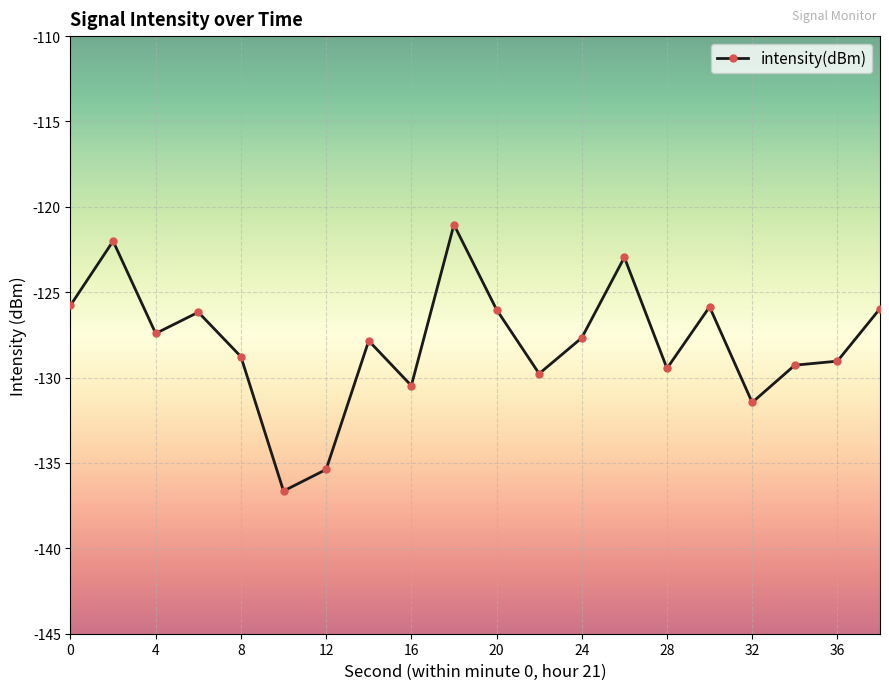

True or false: the data has more than 0 interior local peaks.

True